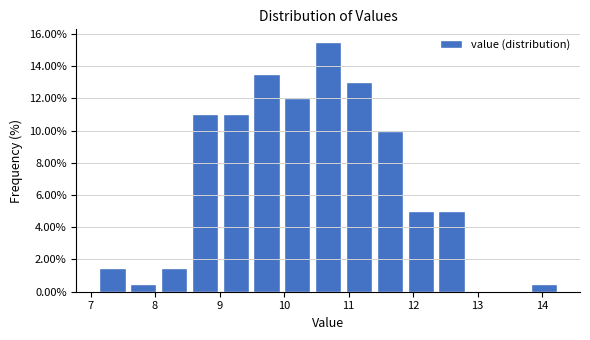

Which range on the x-axis has the tallest bar?

10.4 to 10.9